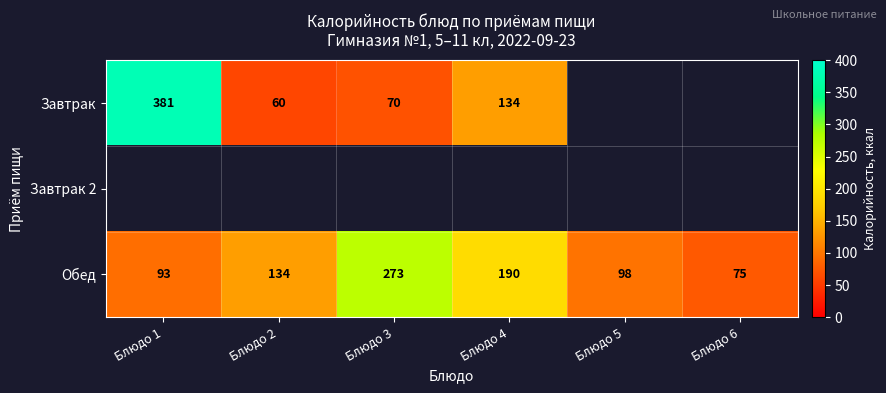

What is the average value of the Обед series?

144